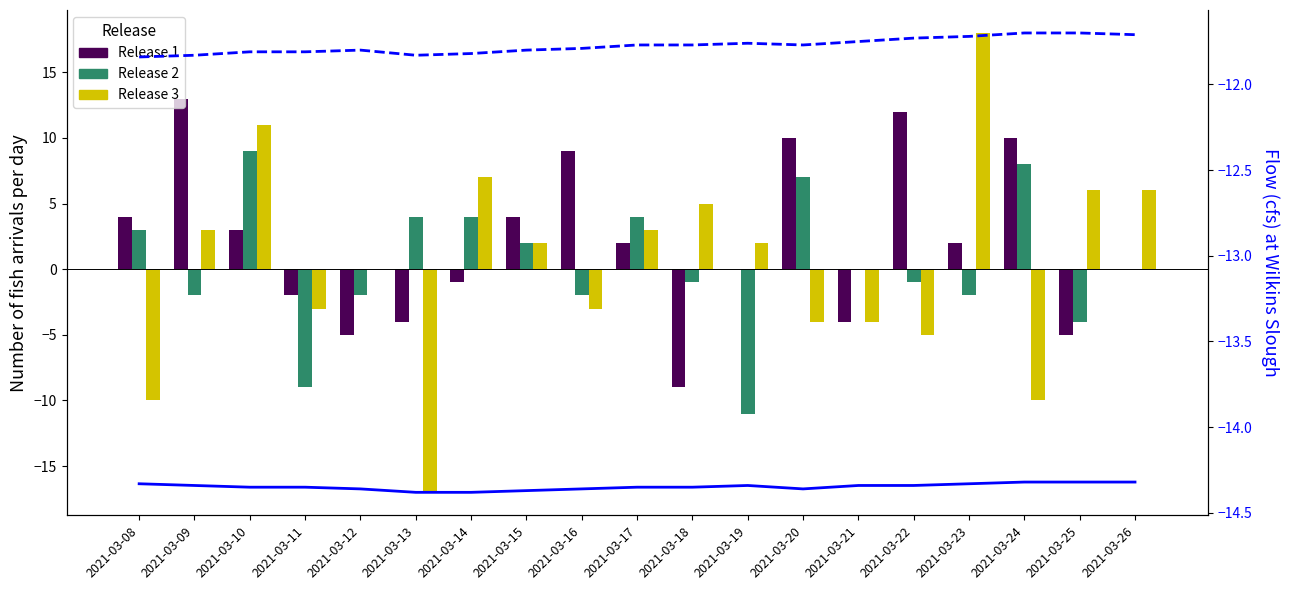

Reading left to right, extract all data points from this chart.

Release 1: 4.0	13.0	3.0	-2.0	-5.0	-4.0	-1.0	4.0	9.0	2.0	-9.0	0.0	10.0	-4.0	12.0	2.0	10.0	-5.0	0.0
Release 2: 3.0	-2.0	9.0	-9.0	-2.0	4.0	4.0	2.0	-2.0	4.0	-1.0	-11.0	7.0	0.0	-1.0	-2.0	8.0	-4.0	0.0
Release 3: -10.0	3.0	11.0	-3.0	0.0	-17.0	7.0	2.0	-3.0	3.0	5.0	2.0	-4.0	-4.0	-5.0	18.0	-10.0	6.0	6.0
col_14 (line): -14.3	-14.3	-14.3	-14.3	-14.4	-14.4	-14.4	-14.4	-14.4	-14.3	-14.3	-14.3	-14.4	-14.3	-14.3	-14.3	-14.3	-14.3	-14.3
col_15 (line): -11.8	-11.8	-11.8	-11.8	-11.8	-11.8	-11.8	-11.8	-11.8	-11.8	-11.8	-11.8	-11.8	-11.8	-11.7	-11.7	-11.7	-11.7	-11.7